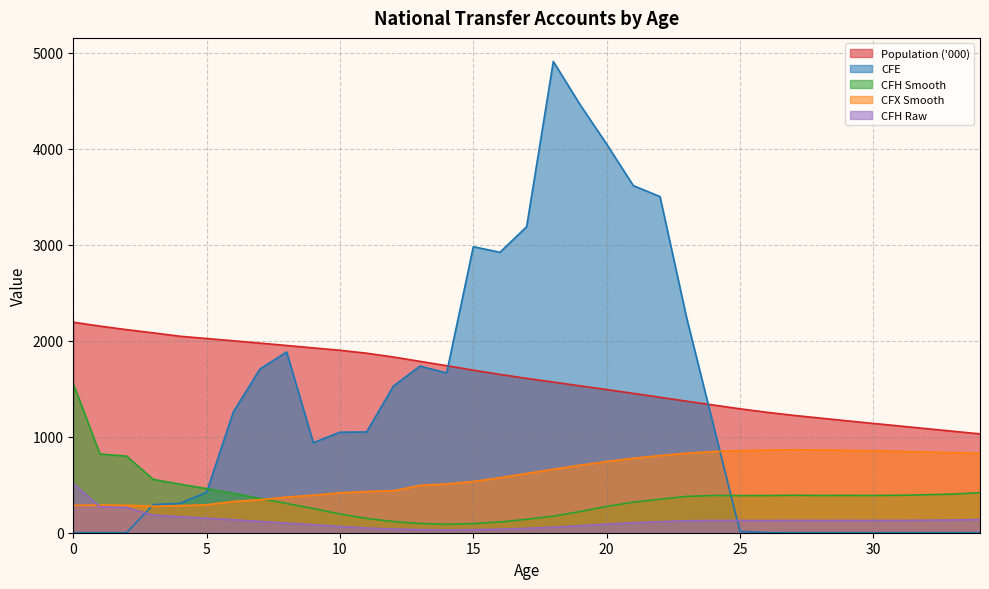

How many distinct data groups are displayed?

5